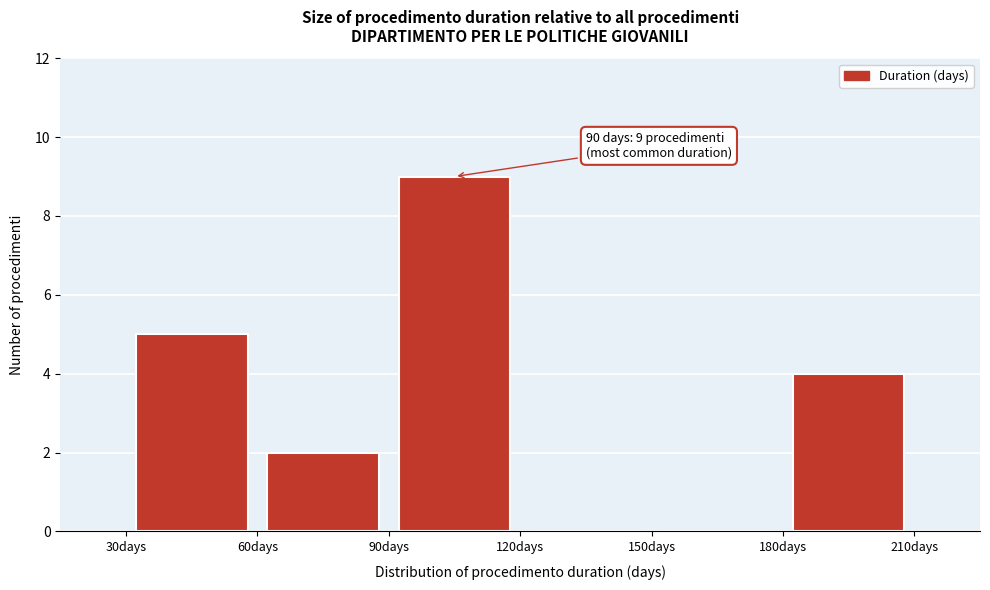

Over which range of the x-axis is the bar tallest?

90 to 120